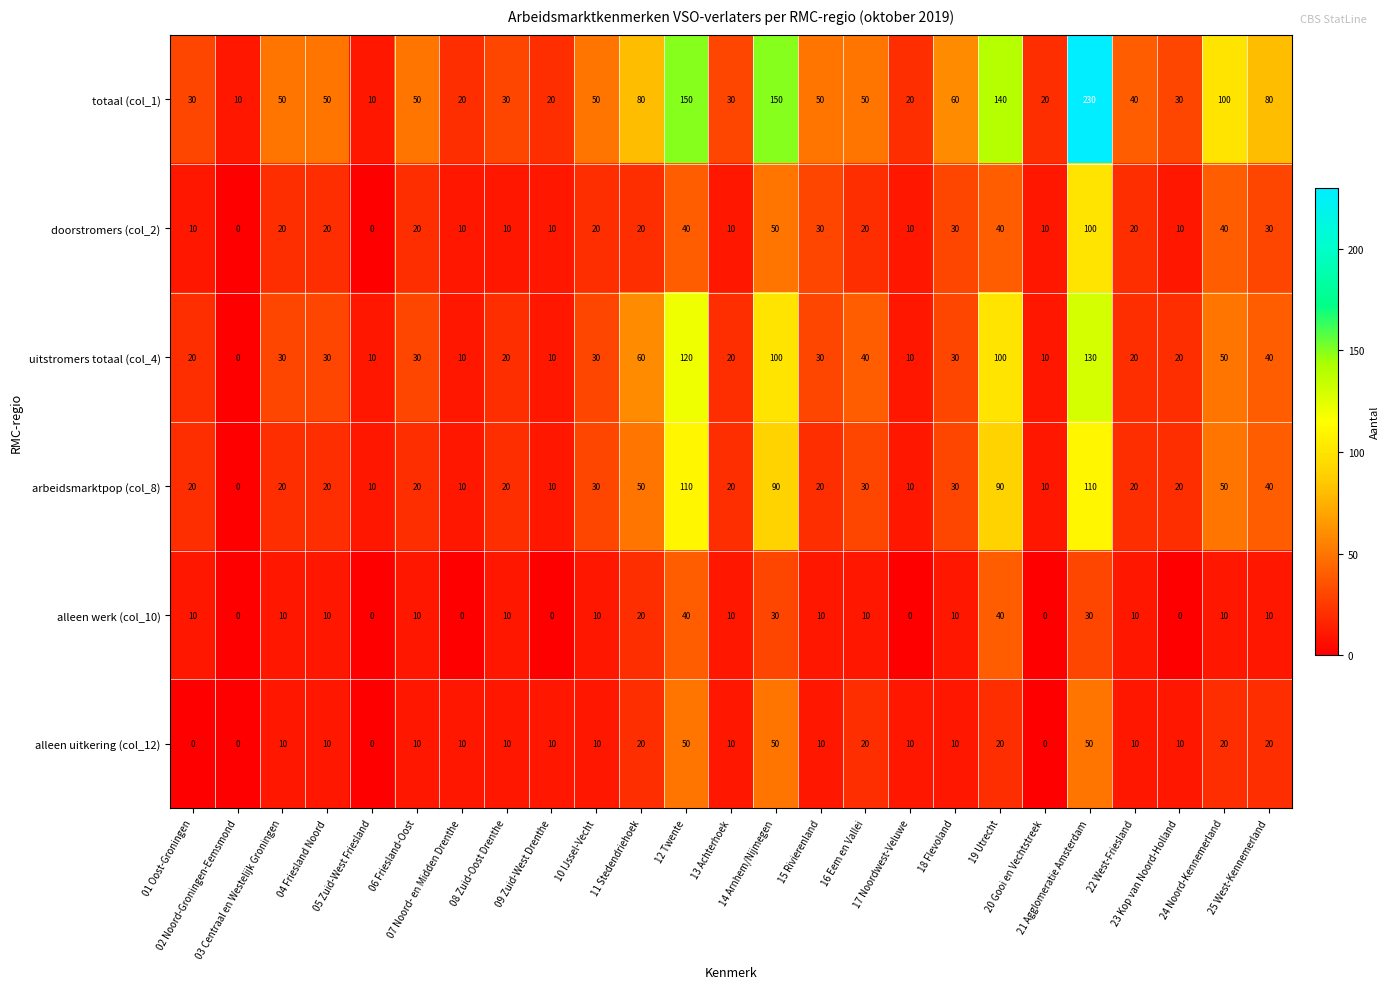

List the series in order of their peak value, lowest first.

alleen werk (col_10), alleen uitkering (col_12), doorstromers (col_2), arbeidsmarktpop (col_8), uitstromers totaal (col_4), totaal (col_1)